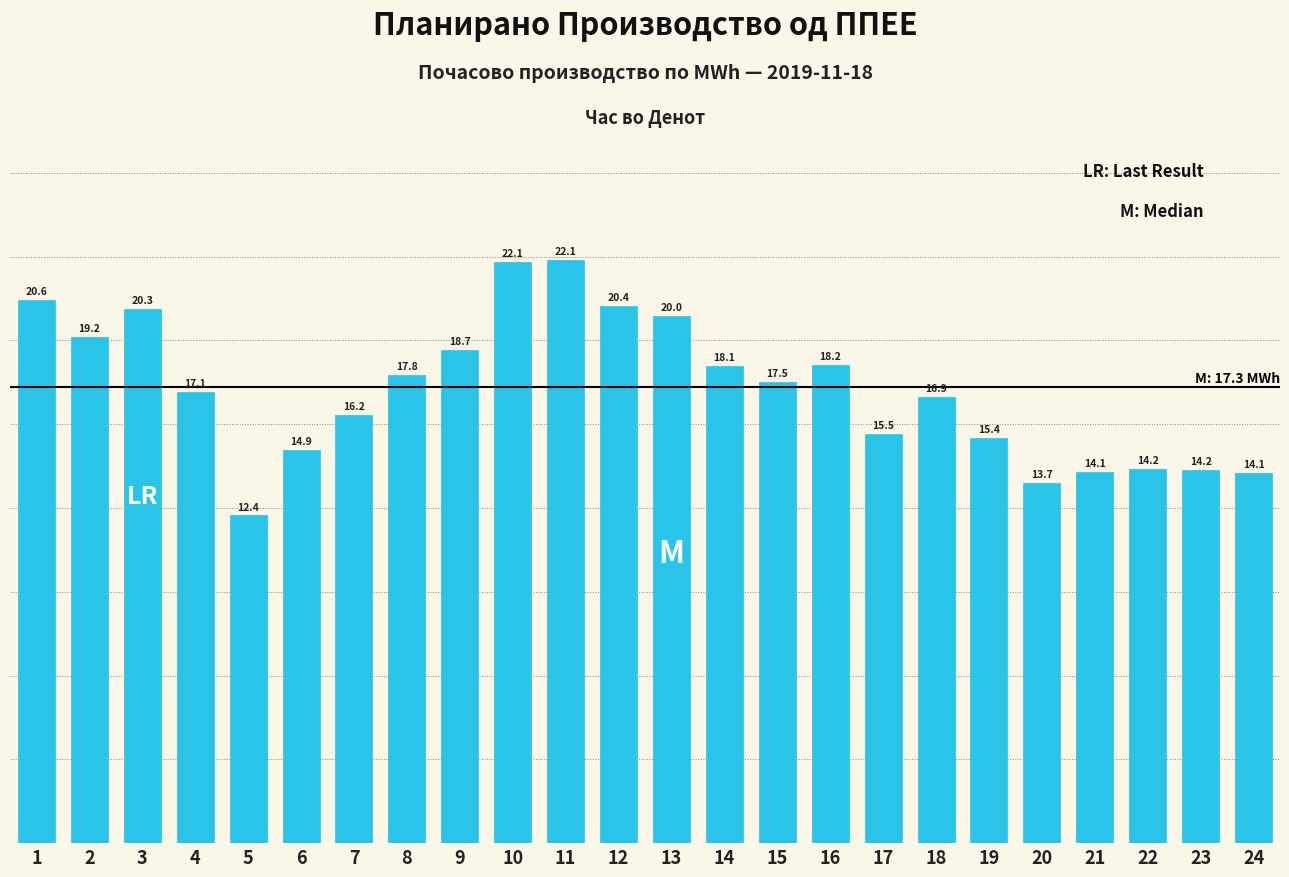

Reading left to right, what are all the values shown in this chart?

20.6	19.2	20.3	17.1	12.4	14.9	16.2	17.8	18.7	22.1	22.1	20.4	20.0	18.1	17.5	18.2	15.5	16.9	15.4	13.7	14.1	14.2	14.2	14.1